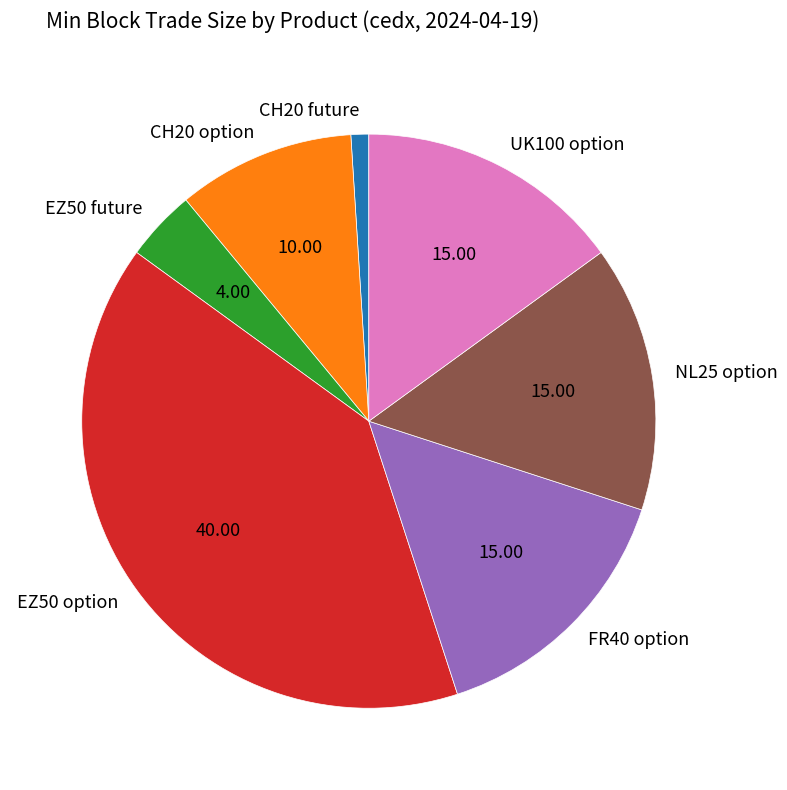

What is the smallest slice in the pie chart?

CH20 future